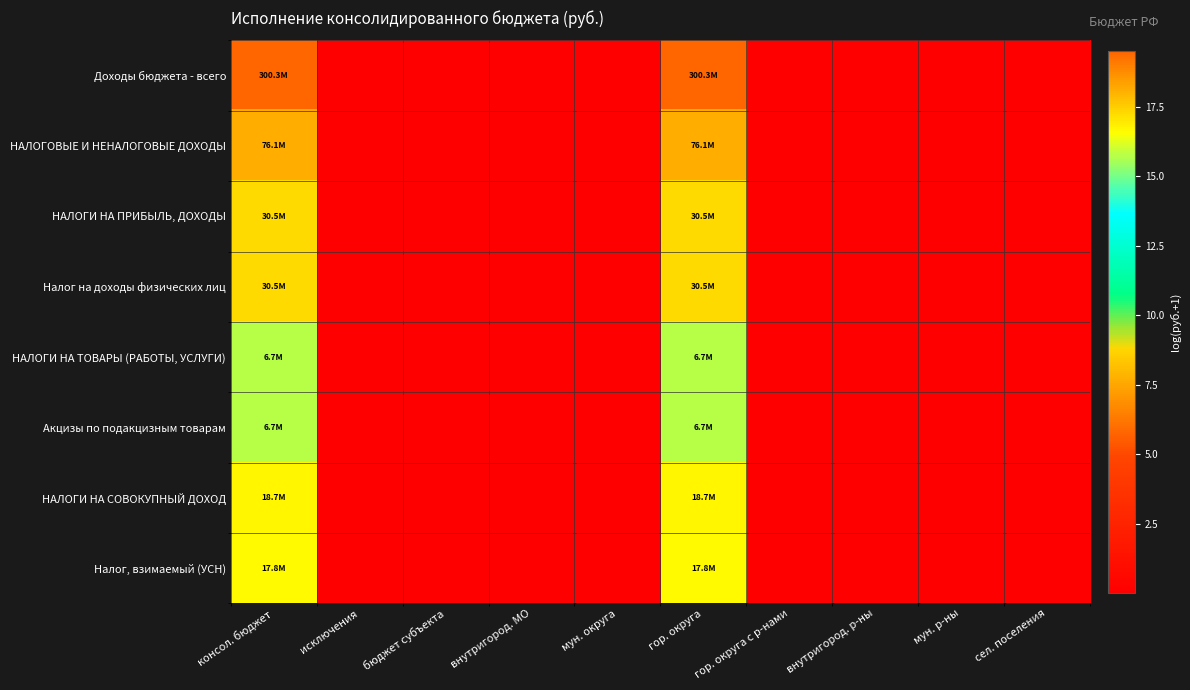

Which series has the largest total across all categories?

Доходы бюджета - всего